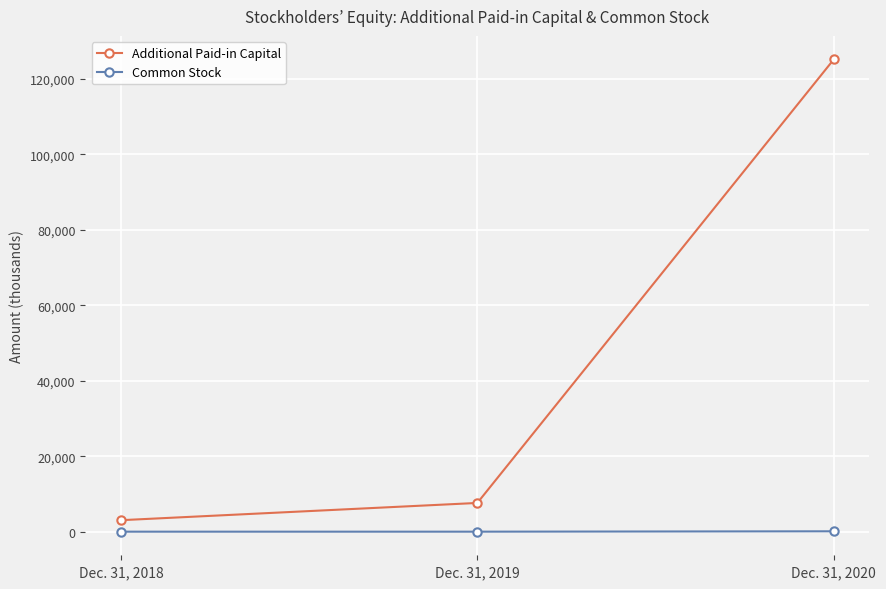

Does the chart display data point markers on the line(s)?

Yes